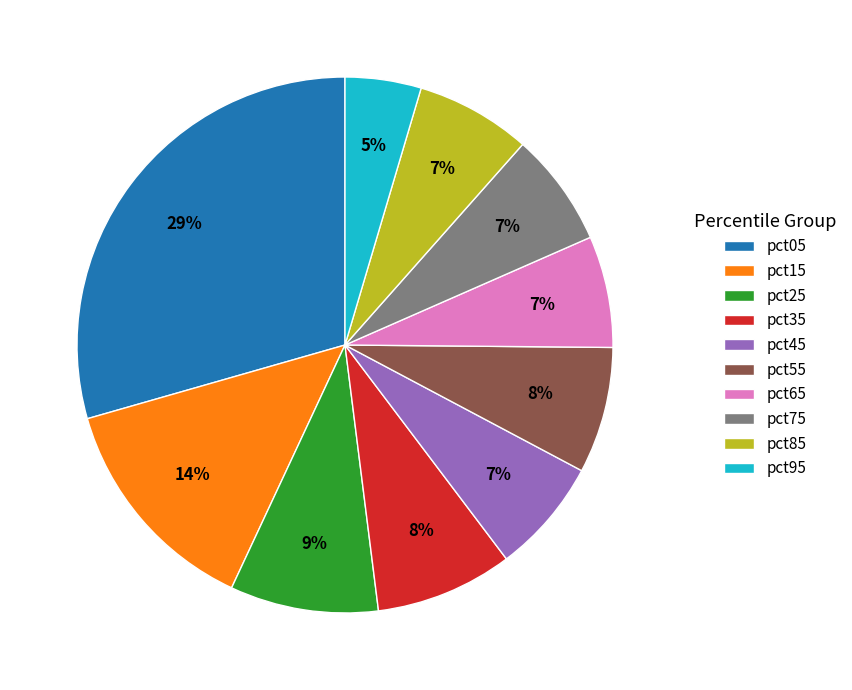

To the nearest percent, what is the difference between the pct95 and pct55 slice percentages?

3%